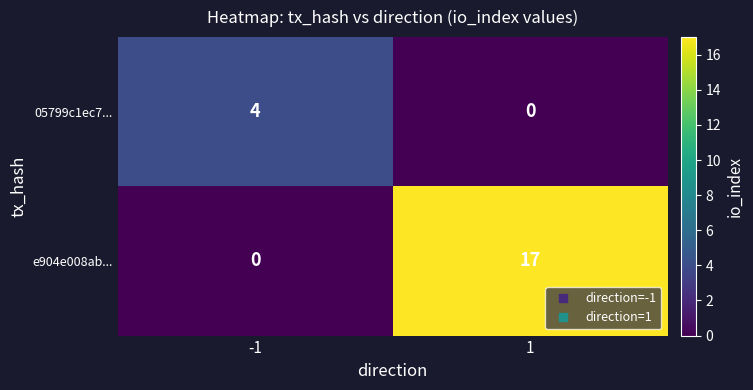

What is the difference between the e904e008ab... values at -1 and 1?

17